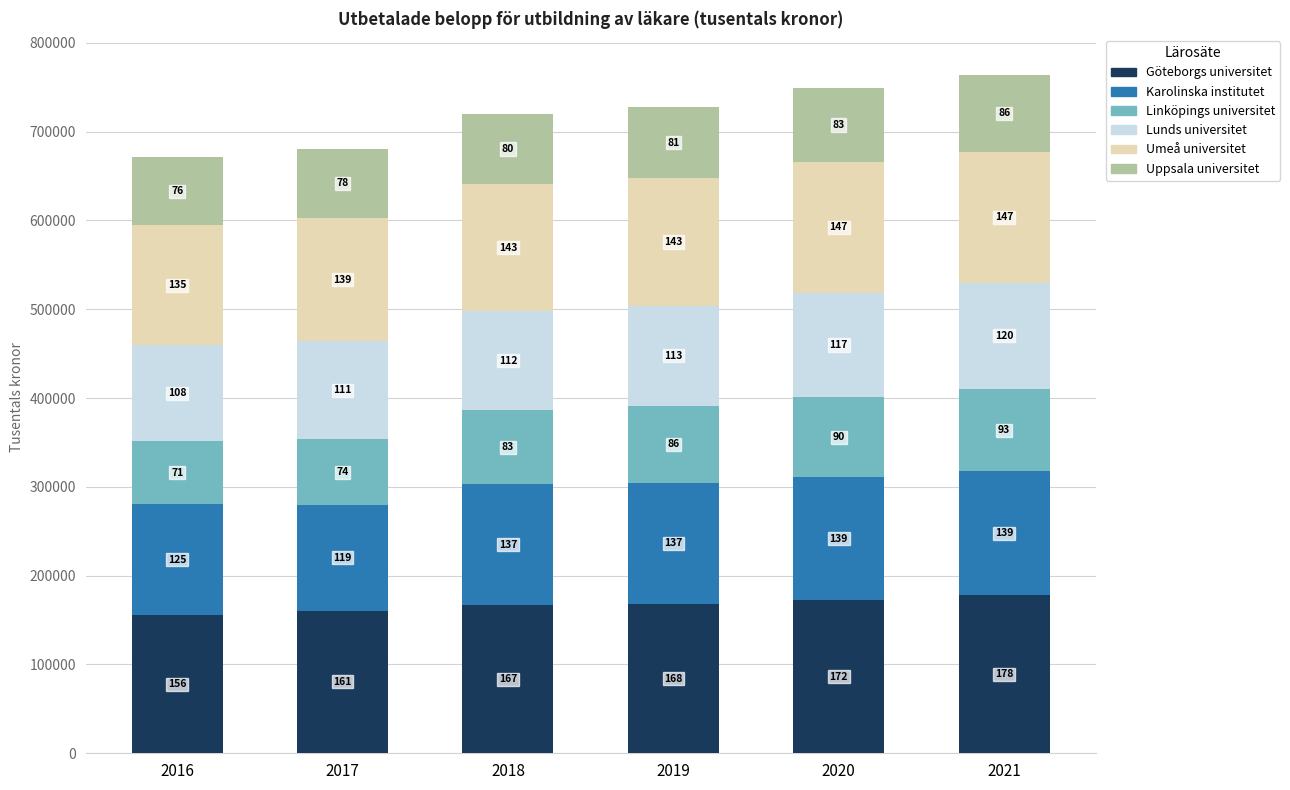

At which label is Karolinska institutet closest to 129207?

2016